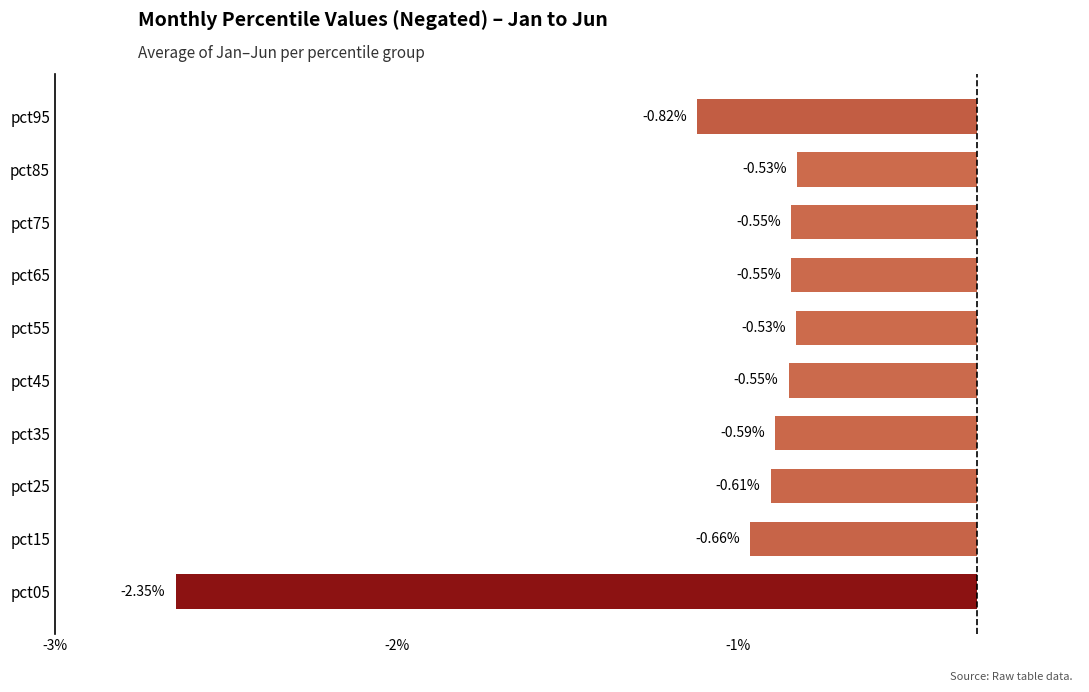

Does the chart contain any negative values?

Yes